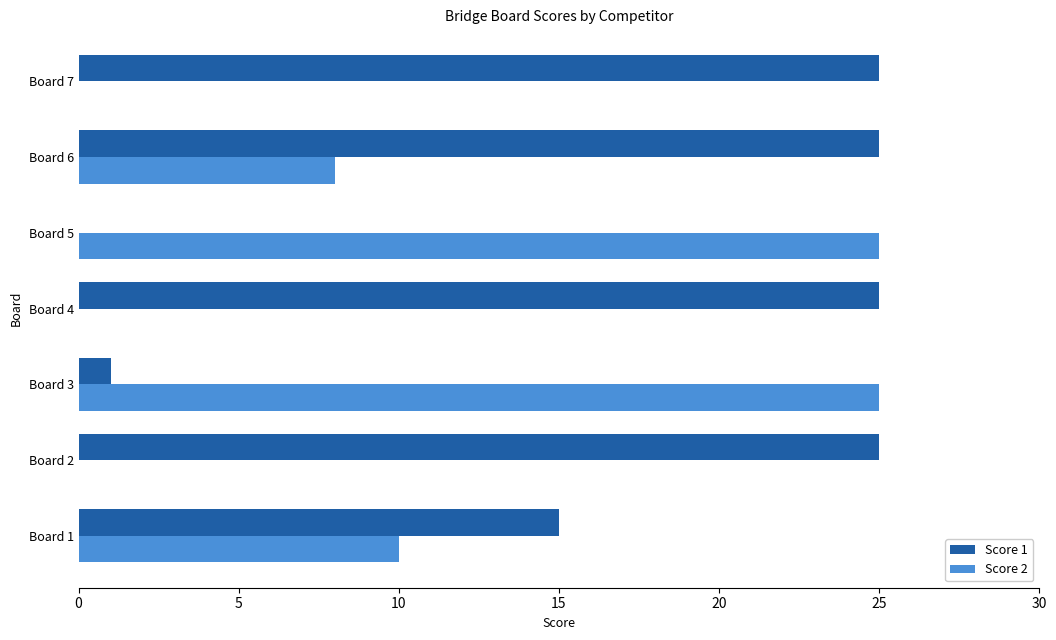

What are all the series names shown in the legend?

Score 1, Score 2